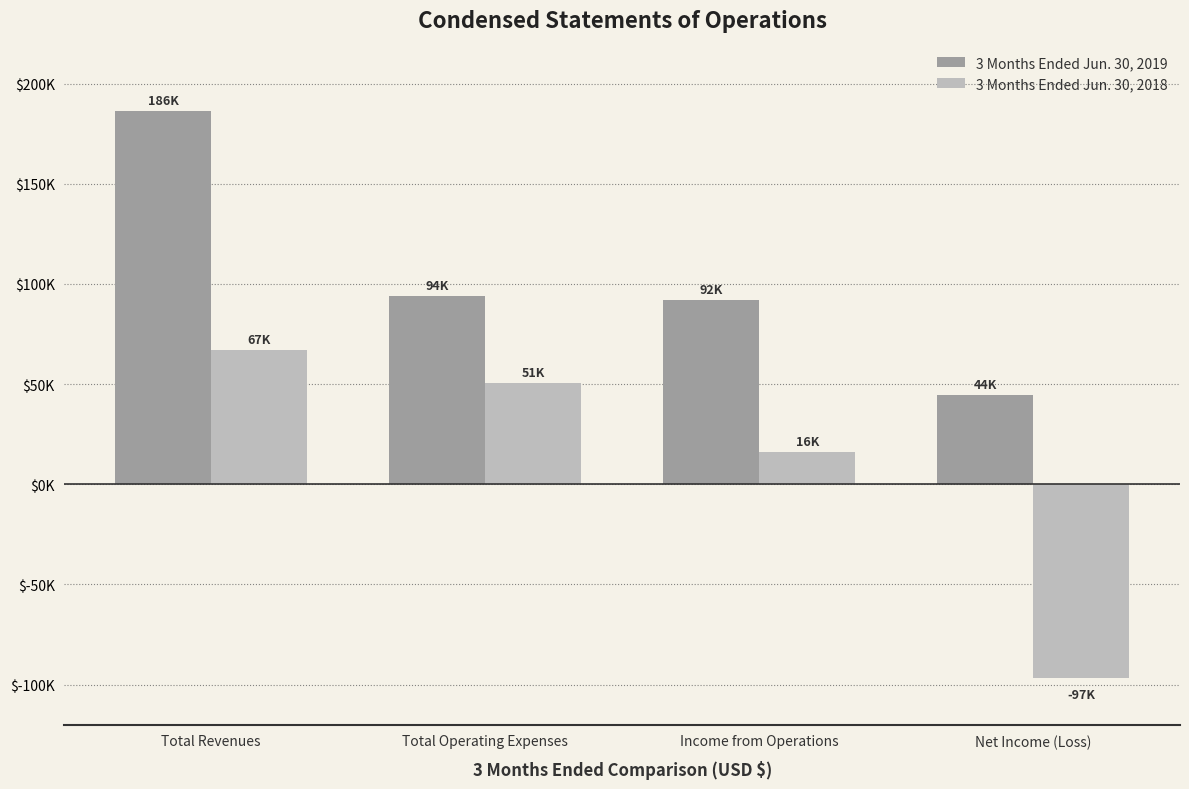

What are all the series names shown in the legend?

3 Months Ended Jun. 30, 2019, 3 Months Ended Jun. 30, 2018